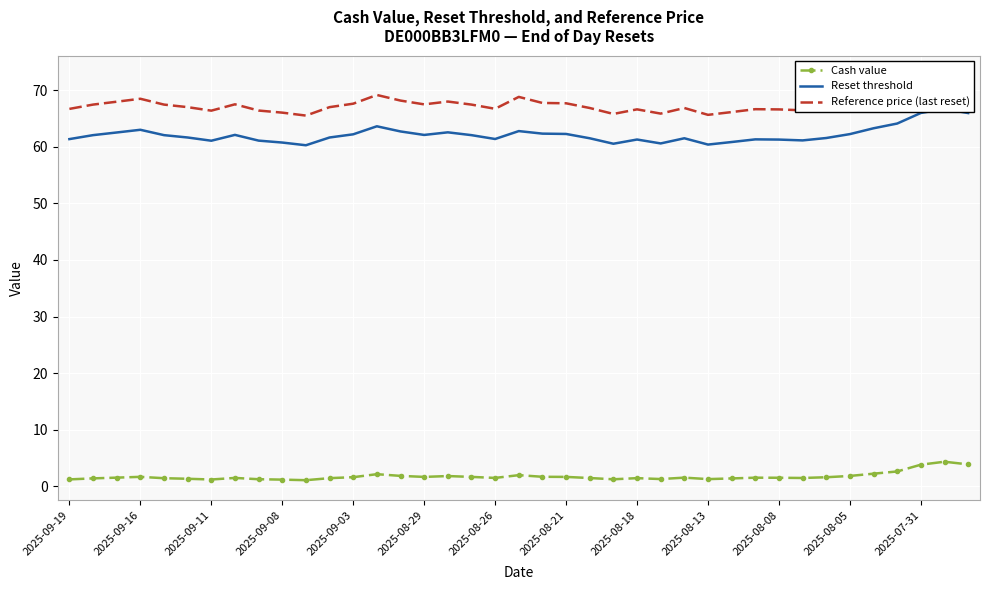

True or false: Reset threshold and Cash value intersect in this chart.

False